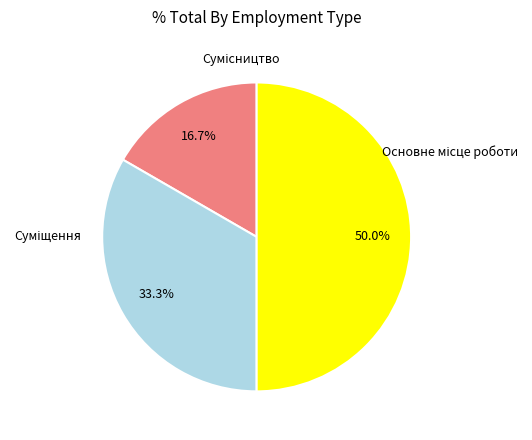

Is there a majority slice in this chart?

No